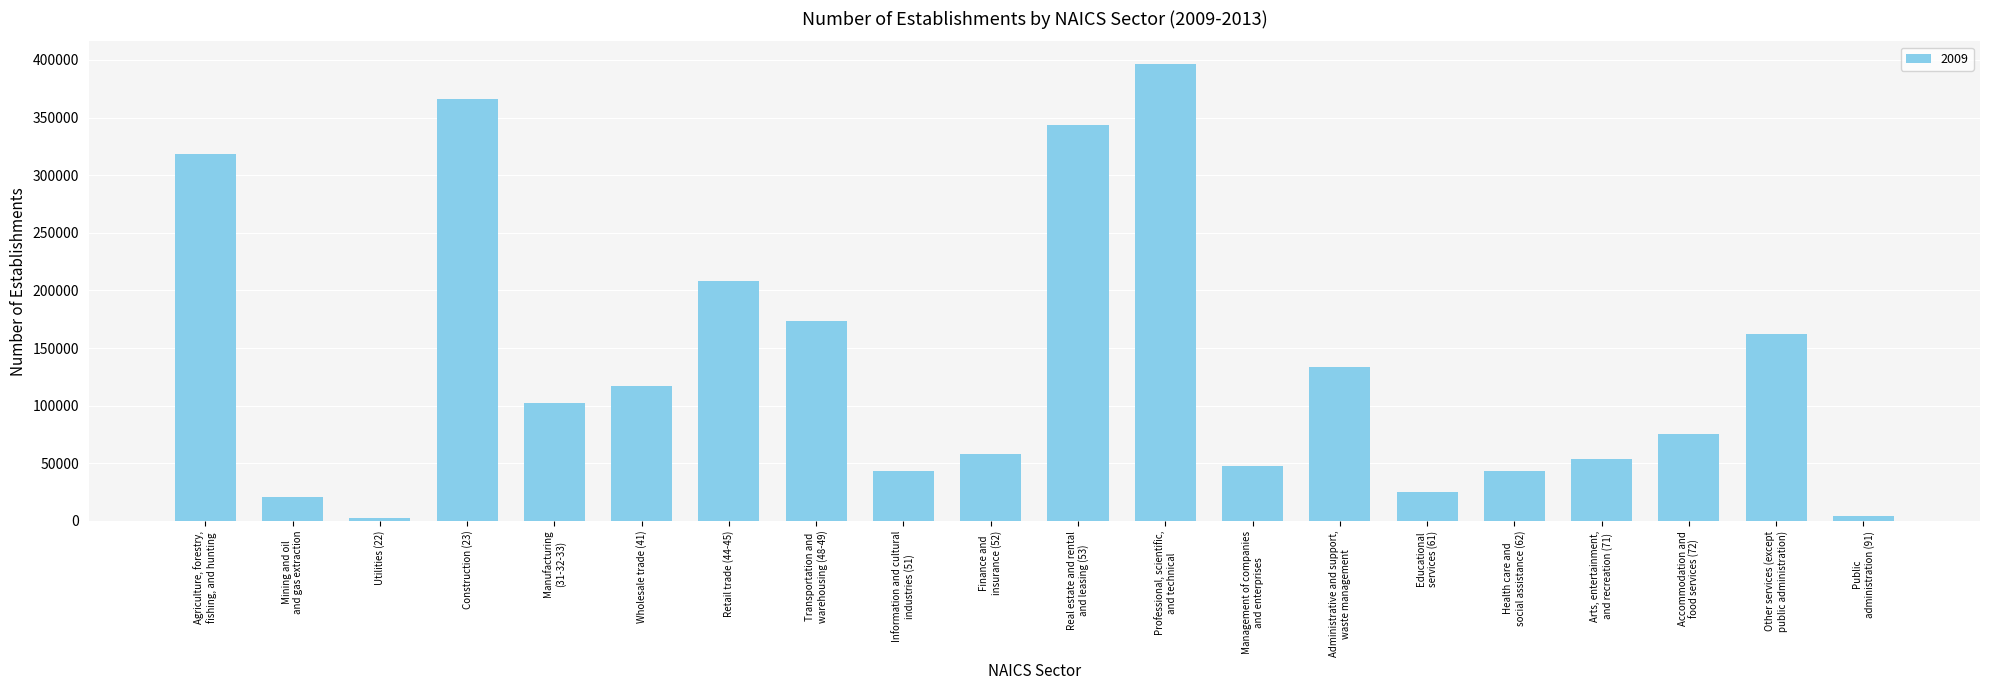

Are the bars horizontal?

No